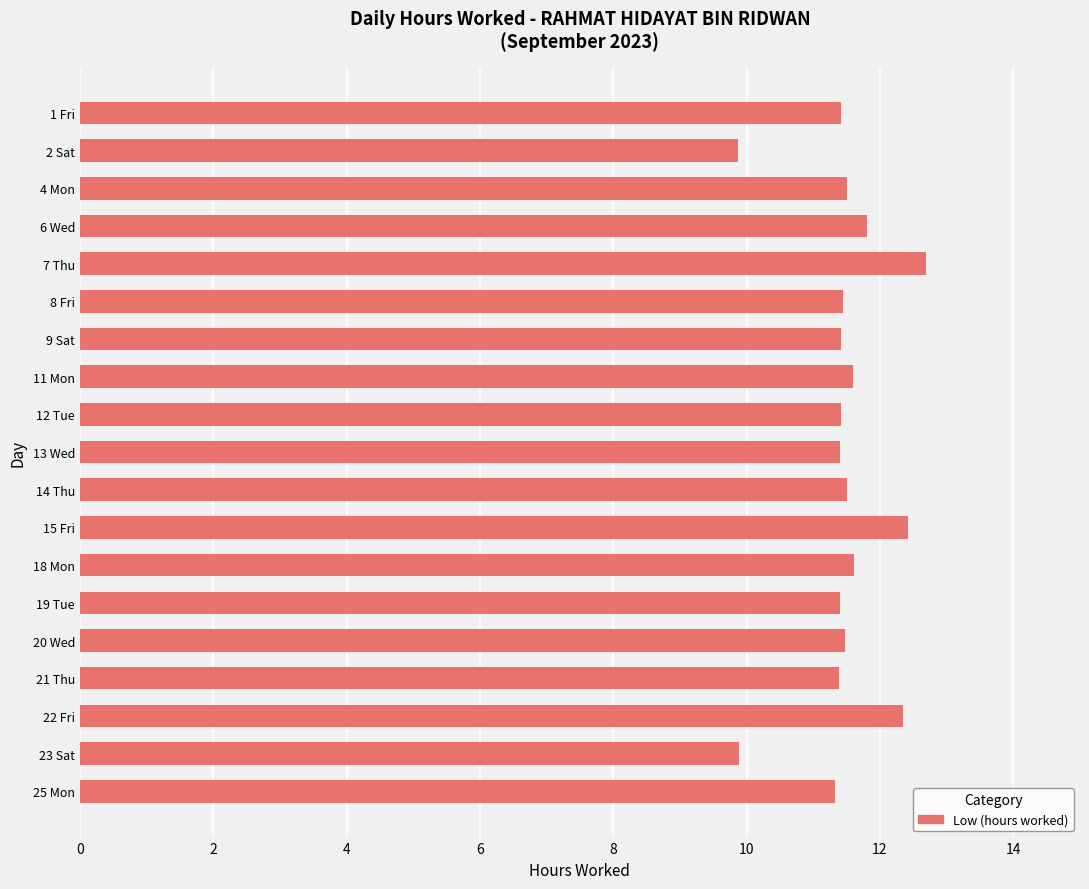

At which category does the chart reach its peak across all series?

7 Thu